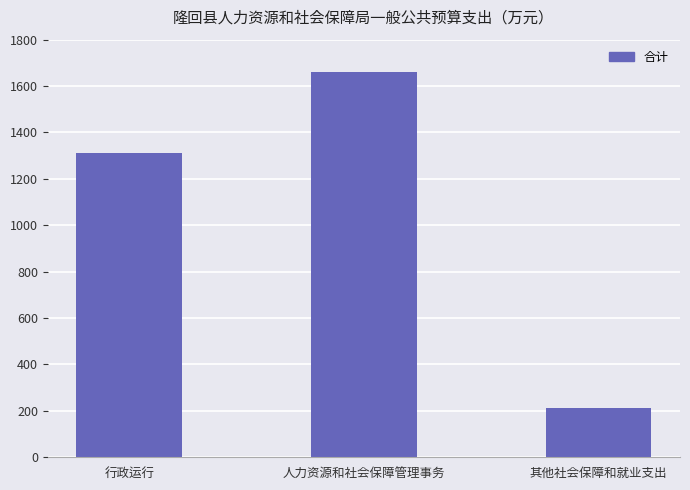

At which label is the value closest to 935?

行政运行